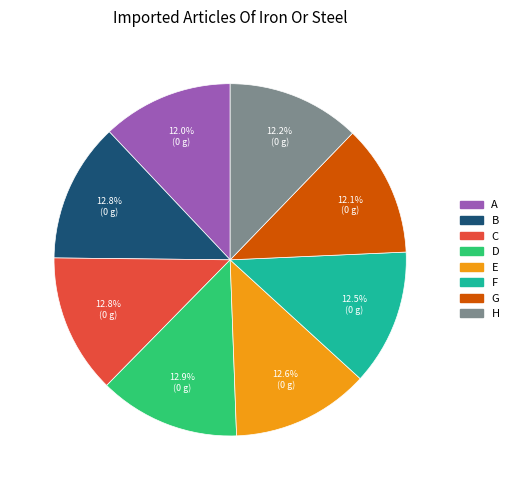

To the nearest percent, what is the average slice percentage?

12%